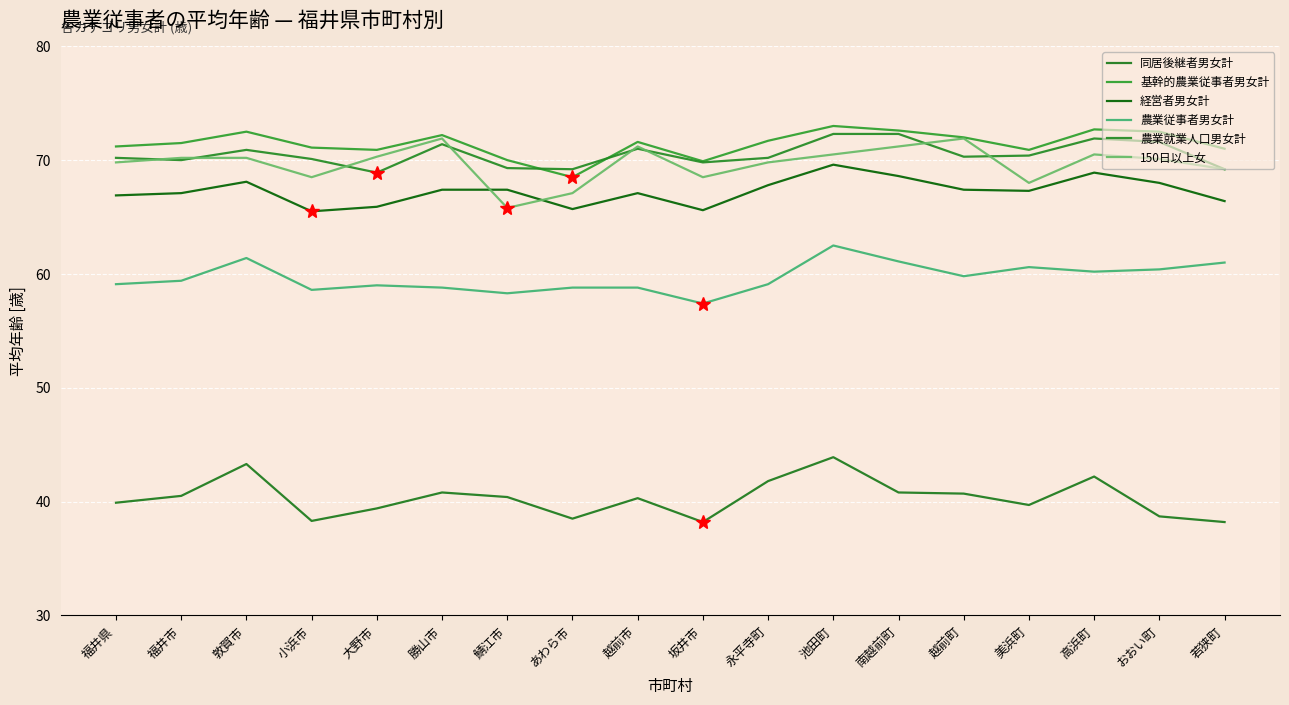

Is the value of 経営者男女計 at 越前町 greater than the value of 農業従事者男女計 at 池田町?

Yes